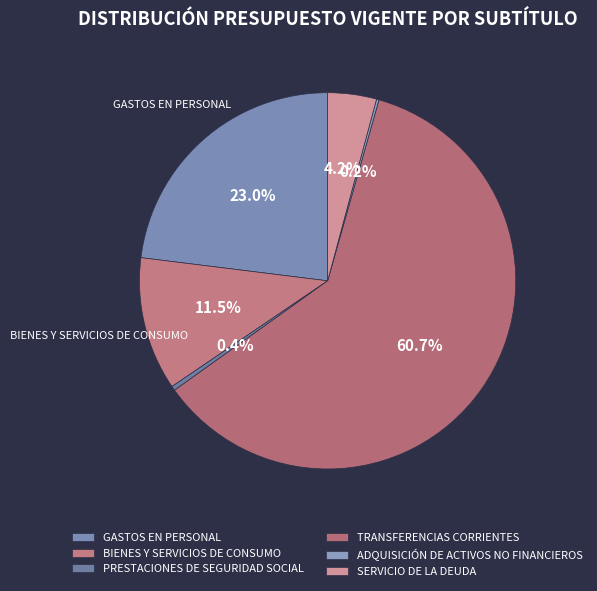

Which slice is the largest?

TRANSFERENCIAS CORRIENTES